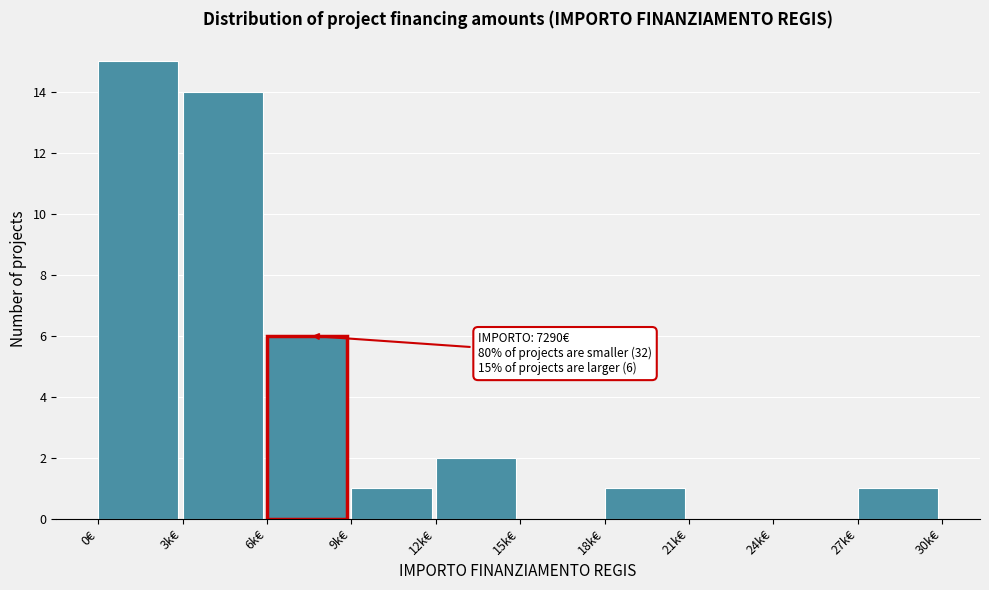

Reading right to left, list all the values displayed in this chart.

27k€=1	24k€=0	21k€=0	18k€=1	15k€=0	12k€=2	9k€=1	6k€=6	3k€=14	0€=15